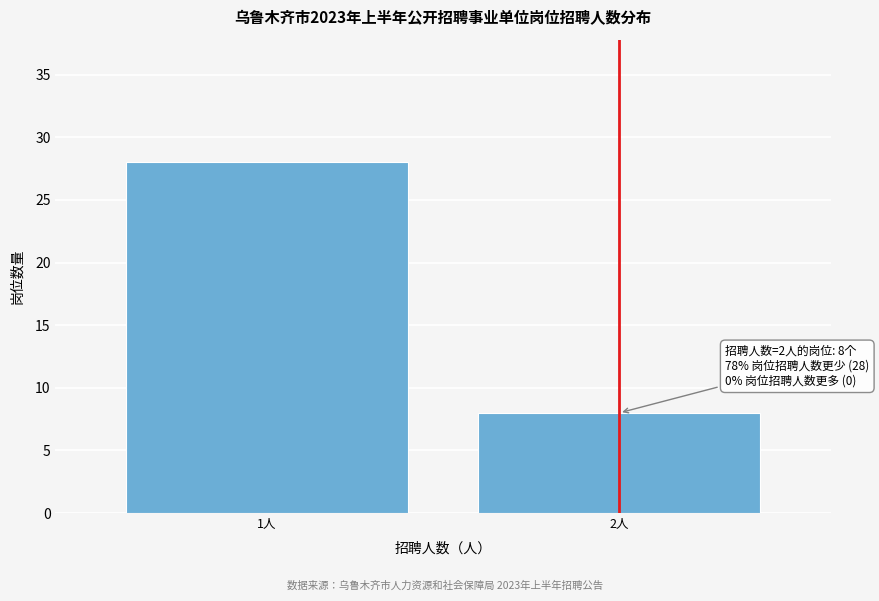

Reading left to right, extract all data points from this chart.

28	8